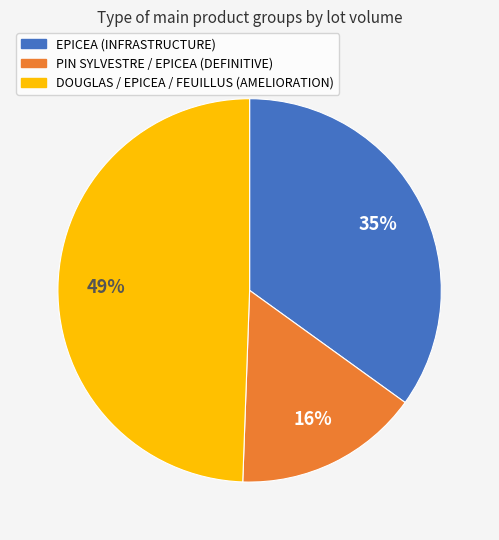

Is there any slice that represents more than half of the pie?

No